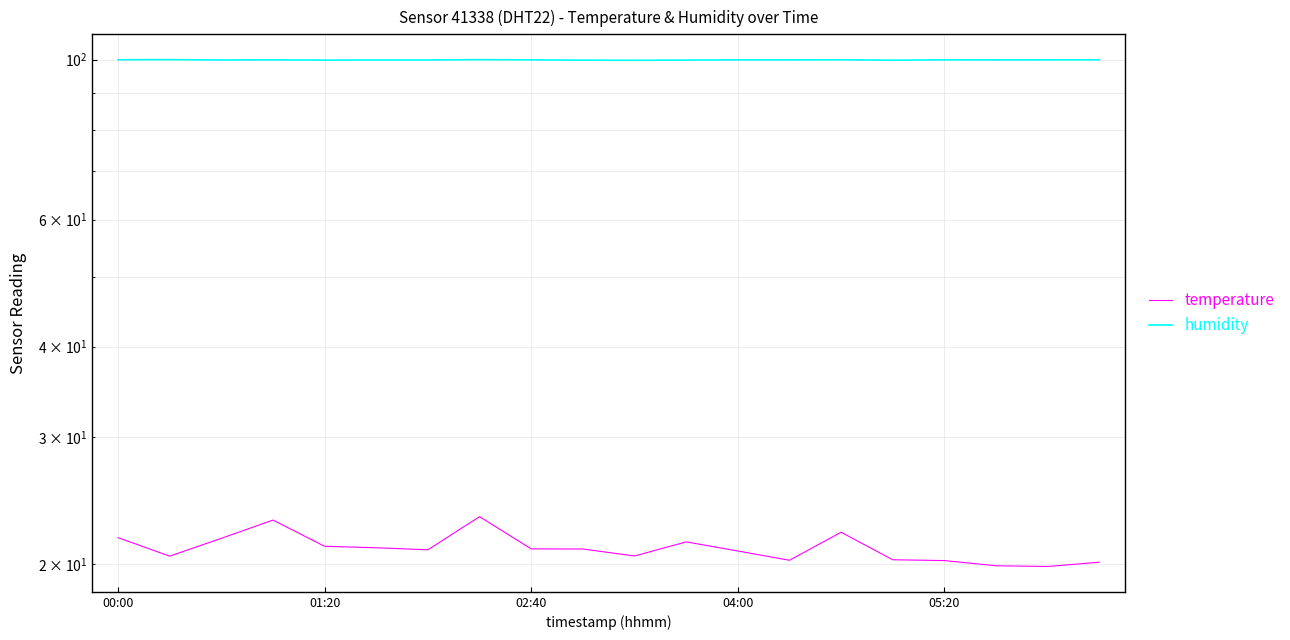

True or false: temperature and humidity cross at least once.

False